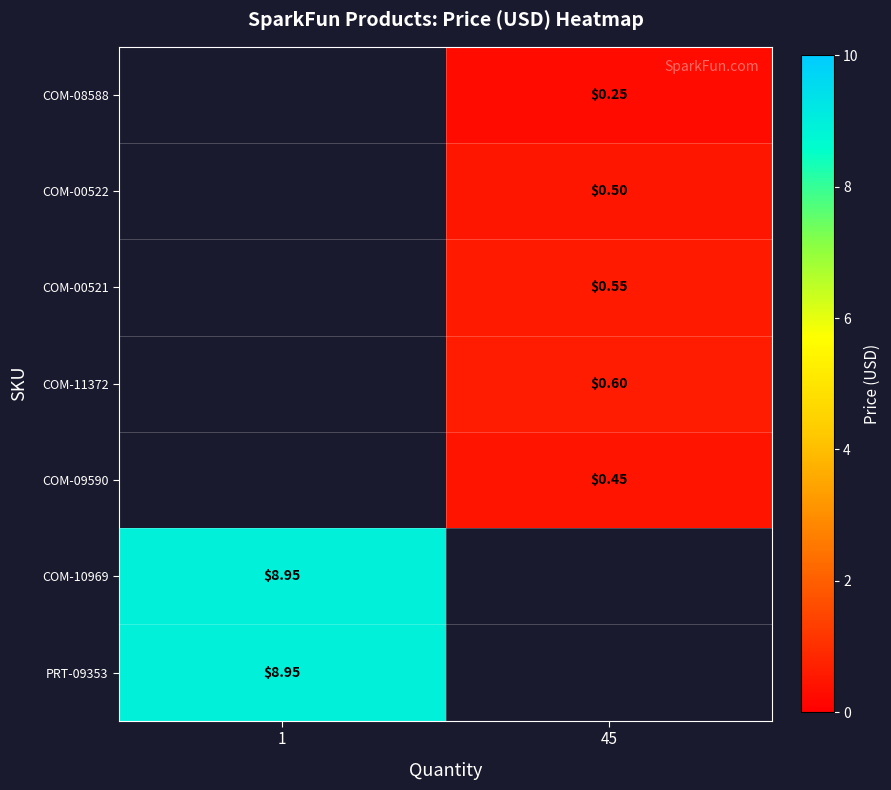

How many positive values does the row_2 series have?

1